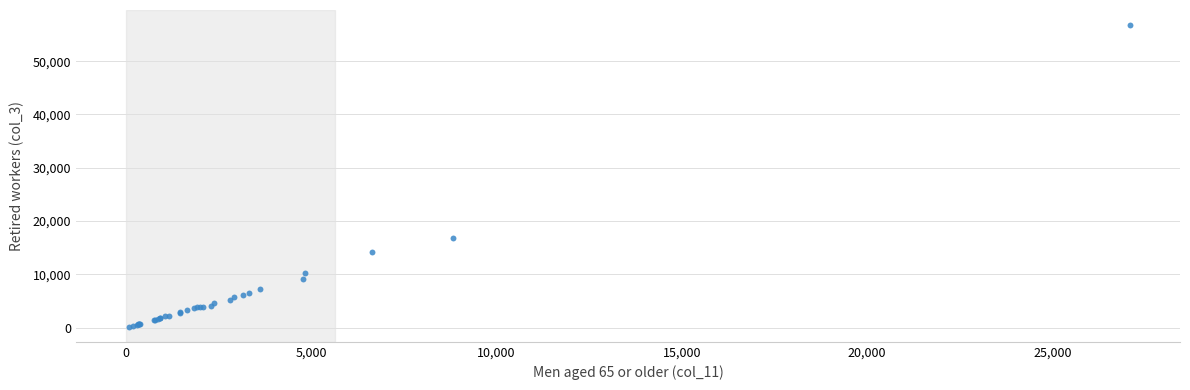

What Y value in the scatter plot is closest to 28470?

16900